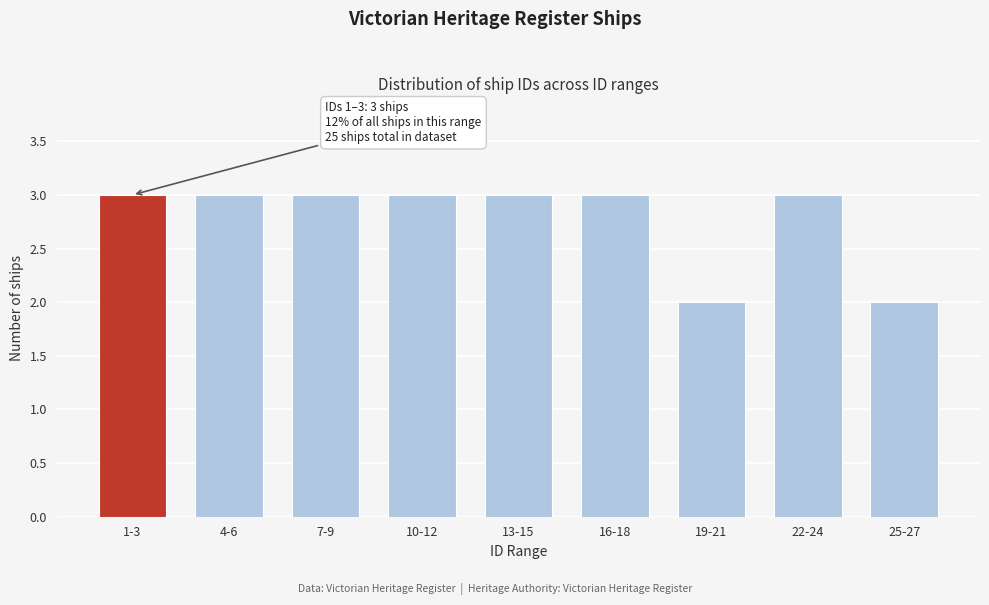

Reading left to right, transcribe all the data shown in this chart.

3	3	3	3	3	3	2	3	2